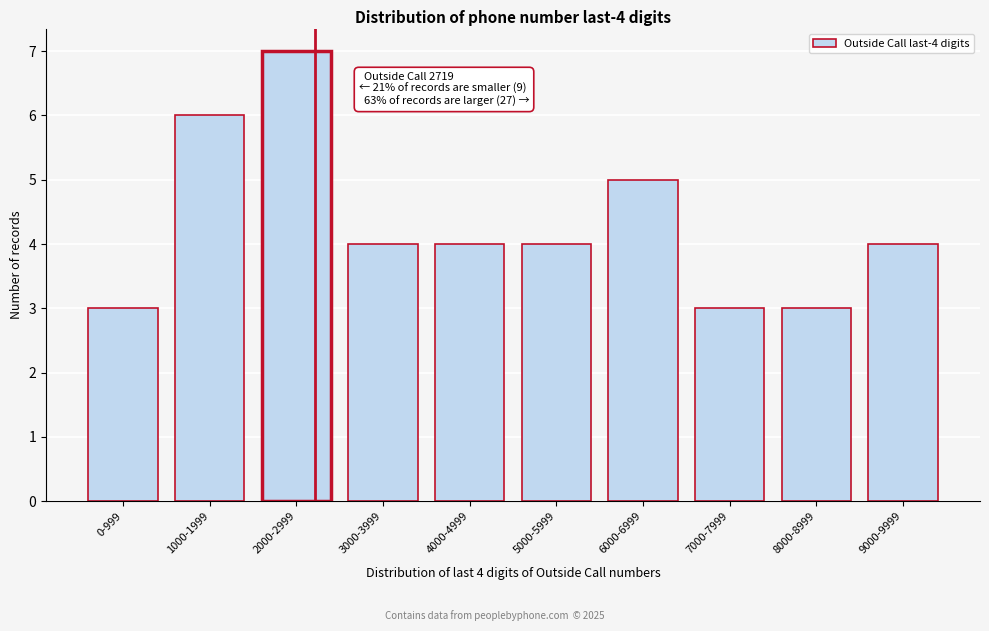

Reading left to right, list all the values displayed in this chart.

3	6	7	4	4	4	5	3	3	4